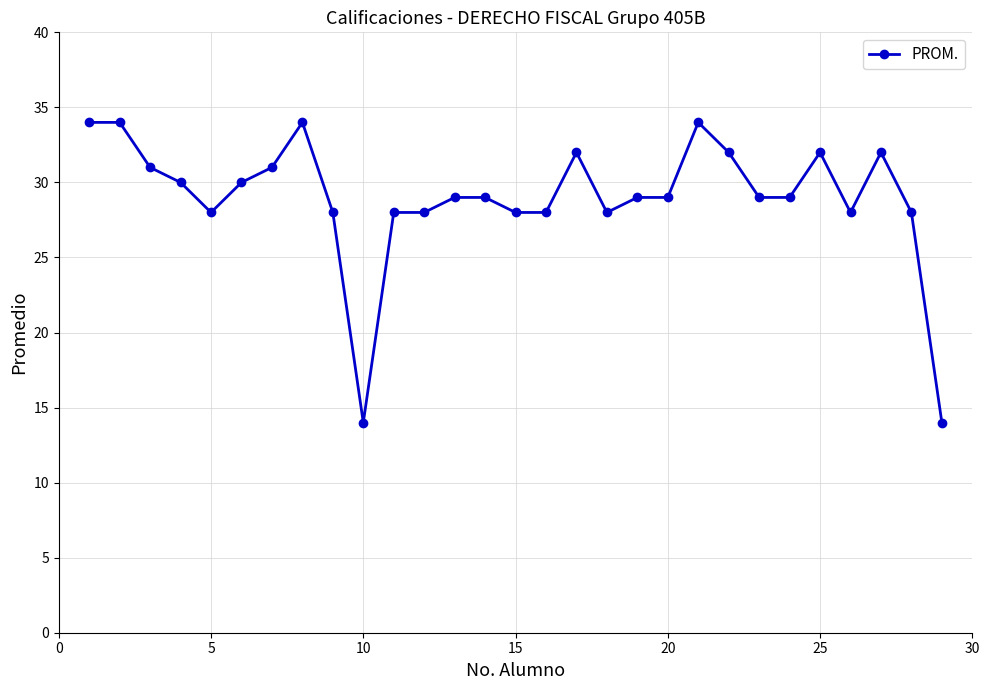

True or false: the data has more than 2 interior local peaks.

True